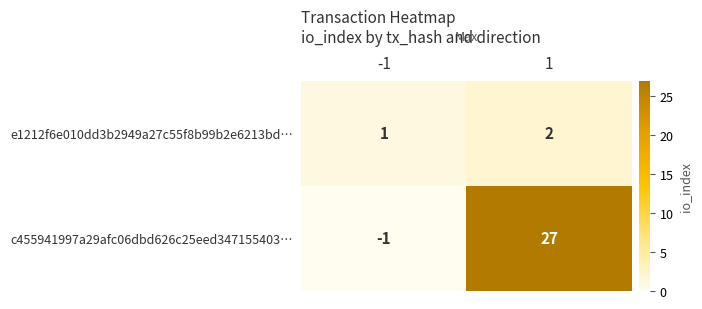

Which series has the largest total across all categories?

c455941997a29afc06dbd626c25eed347155403…